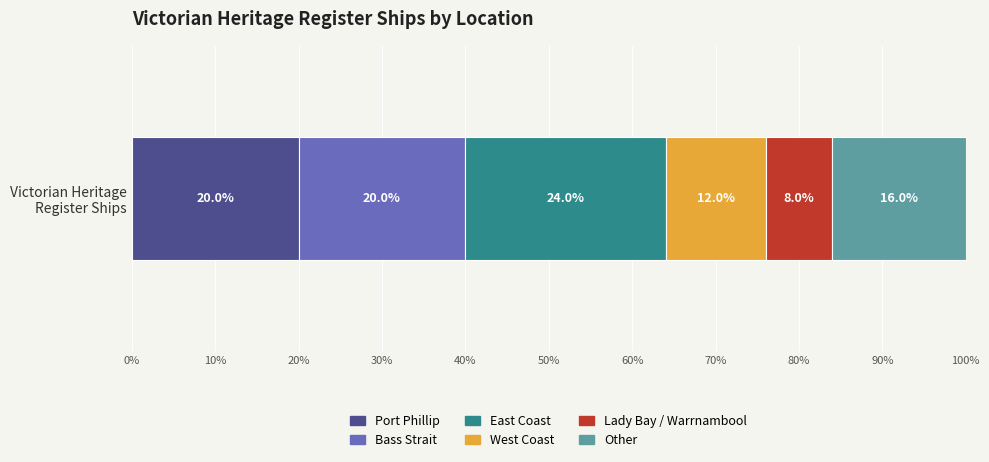

What is the highest value of the Port Phillip series?

20